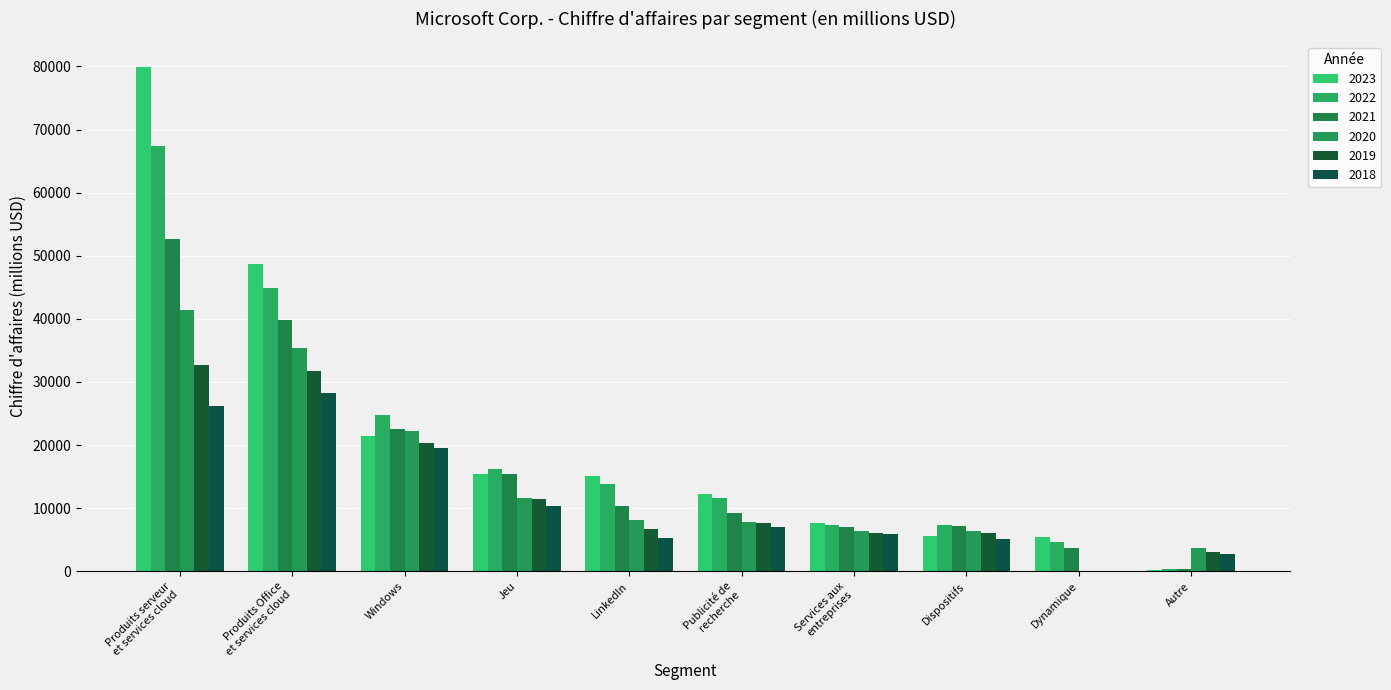

Reading left to right, transcribe all the data shown in this chart.

2023: 79970	48728	21507	15466	15145	12208	7722	5521	5437	211
2022: 67350	44862	24732	16230	13816	11591	7407	7306	4687	289
2021: 52589	39872	22488	15370	10289	9267	6943	7143	3754	373
2020: 41379	35316	22294	11575	8077	7740	6409	6457	0	3768
2019: 32622	31769	20395	11386	6754	7628	6124	6095	0	3070
2018: 26129	28316	19518	10353	5259	7012	5846	5134	0	2793